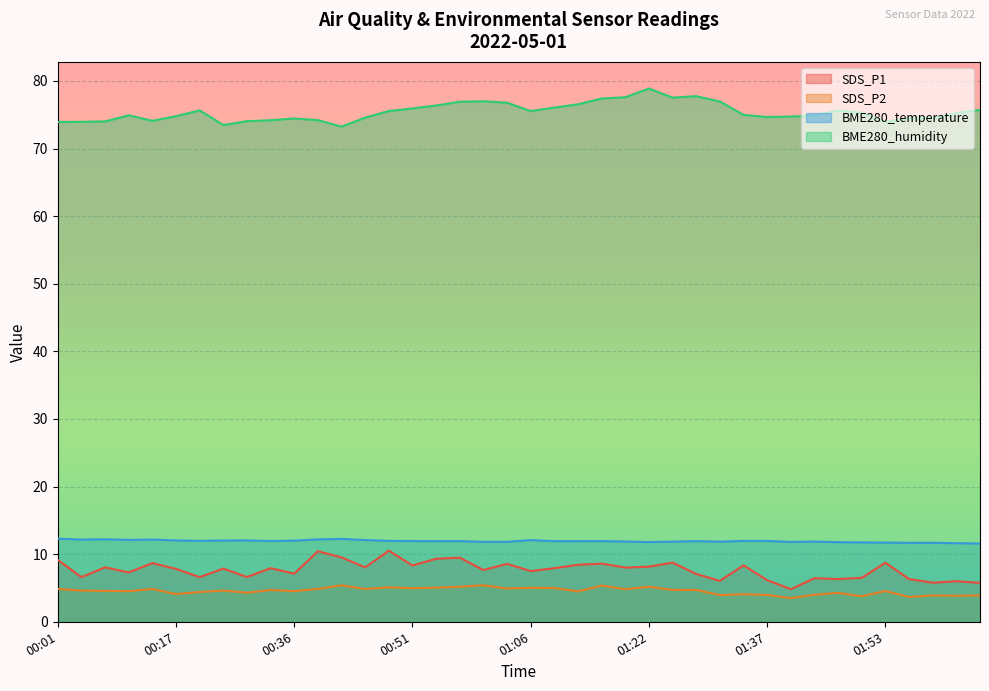

What is the sum of the SDS_P2 values at 01:16 and 00:39?

10.2